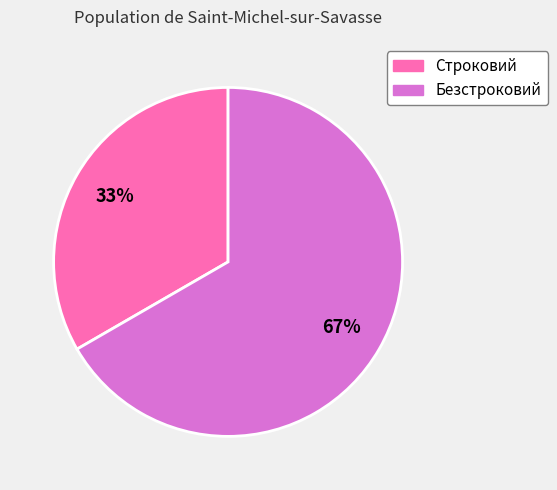

Between Строковий and Безстроковий, which is larger?

Безстроковий